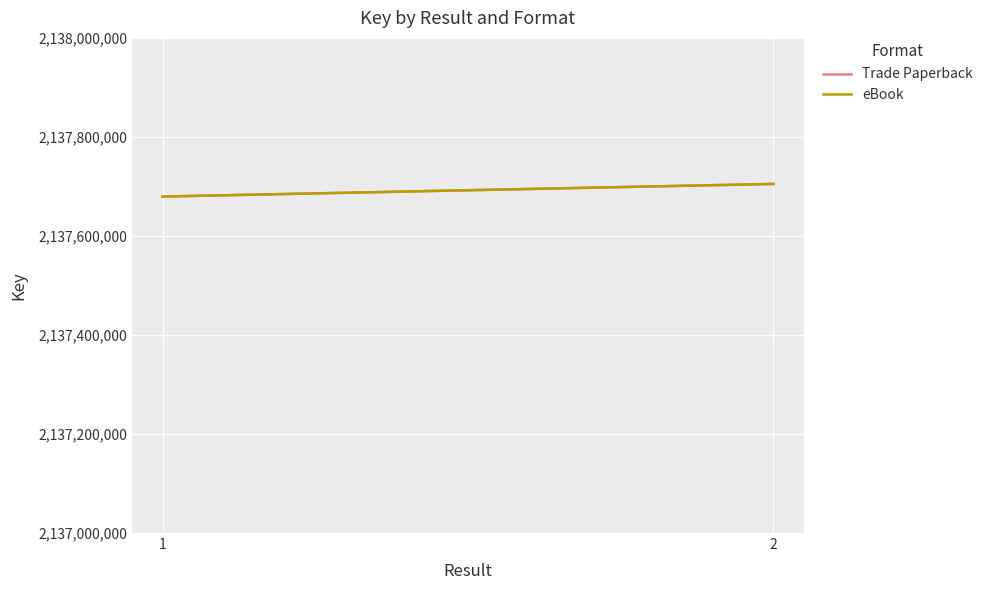

Is it true that eBook equals 2137705054 at 2?

True